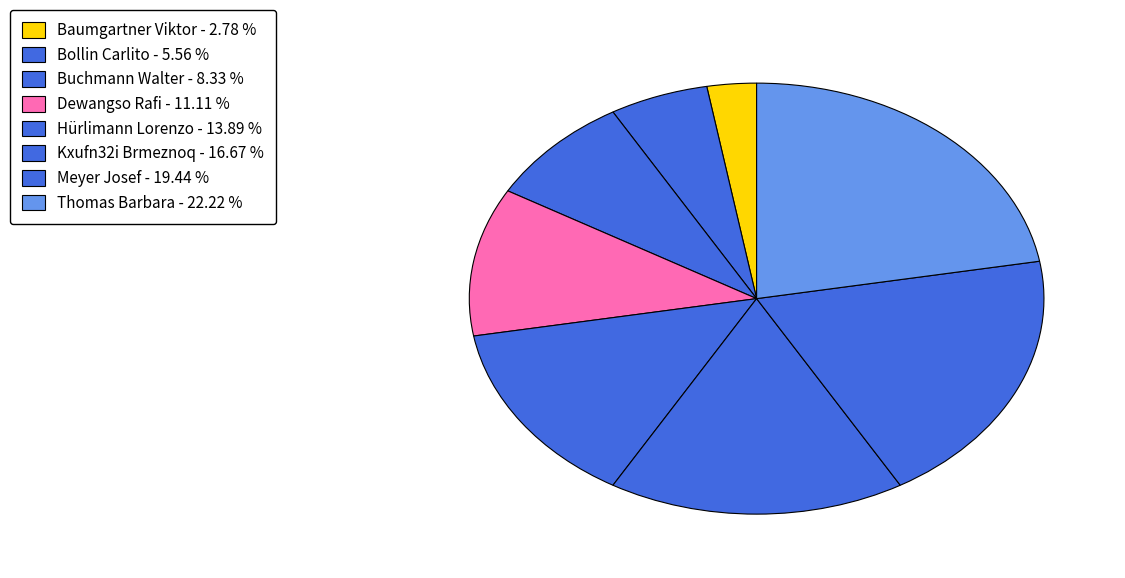

Which slice is the largest?

Thomas Barbara